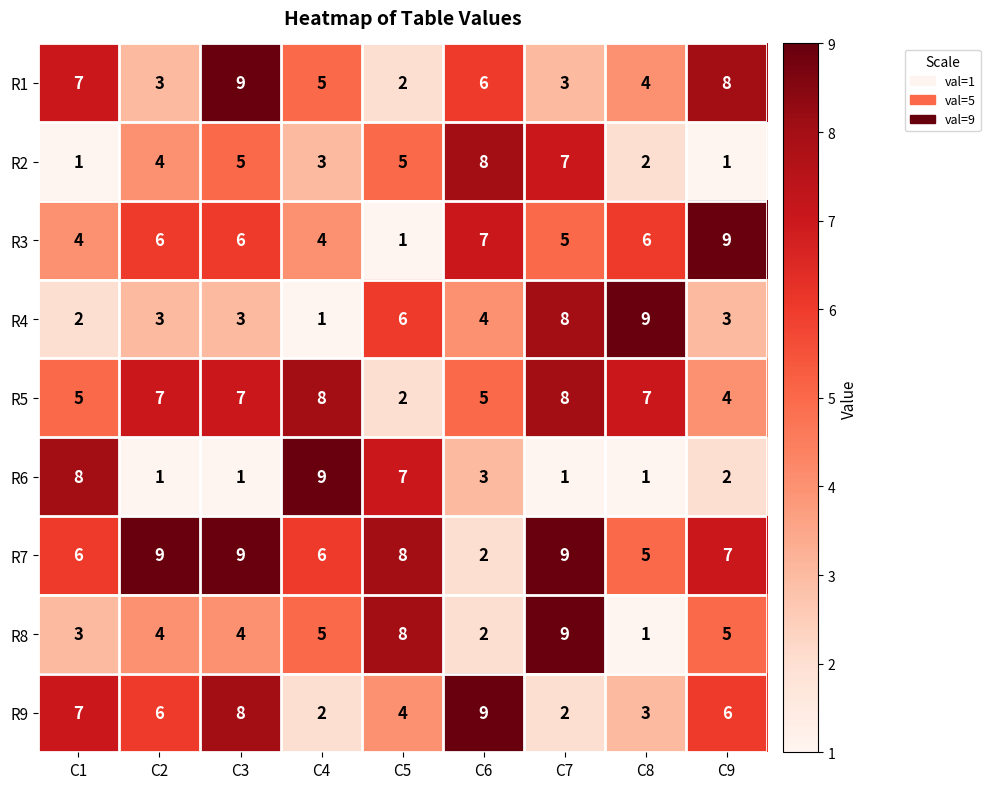

What is the highest value of the R8 series?

9